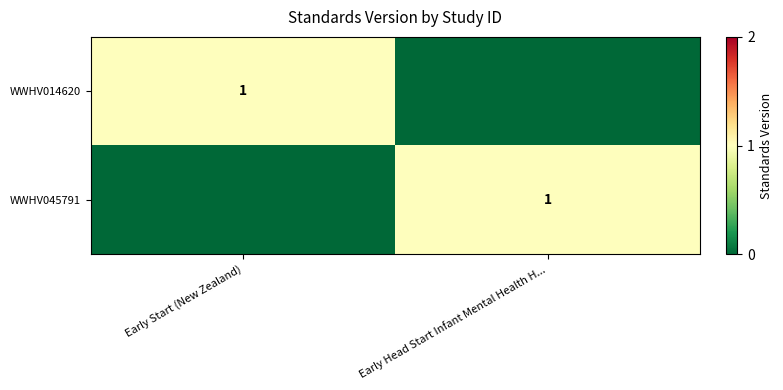

True or false: WWHV045791 has a value of 2 at Early Head Start Infant Mental Health H....

False